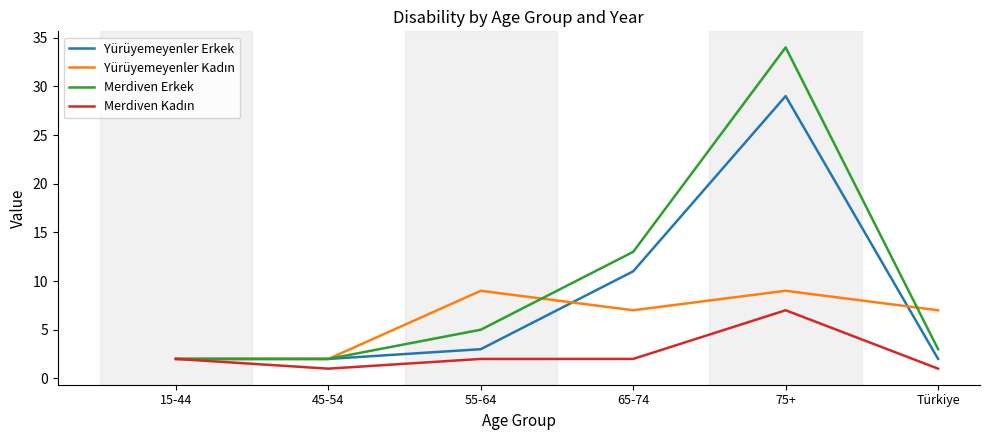

The value of Yürüyemeyenler Erkek at 45-54 is 2. True or false?

True